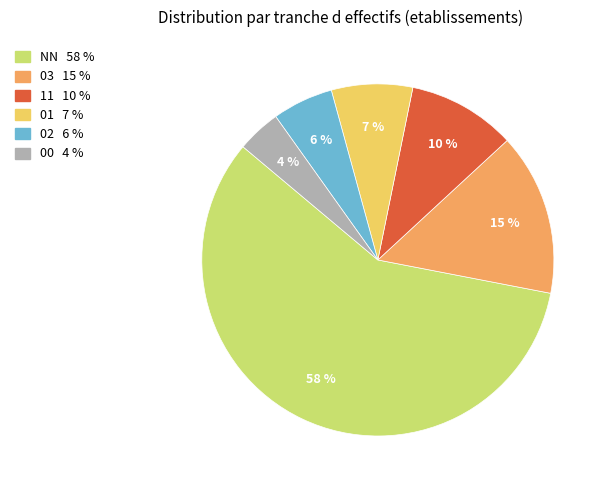

To the nearest percent, what is the average slice percentage?

17%